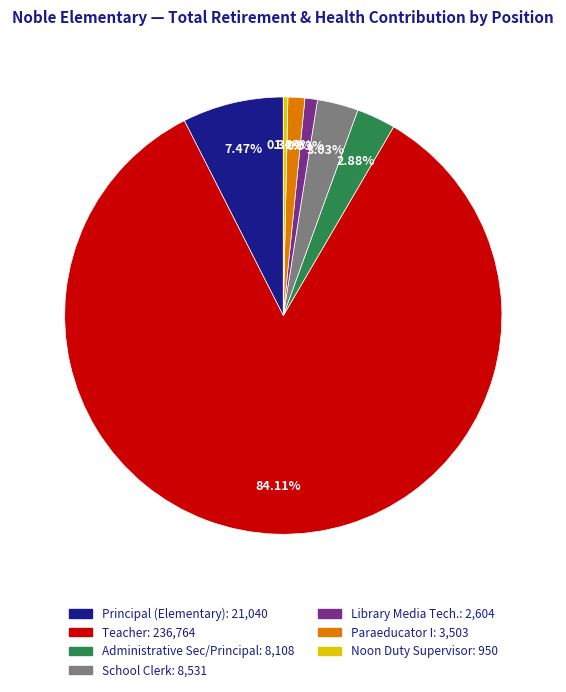

Does Noon Duty Supervisor represent more than half of the total?

No